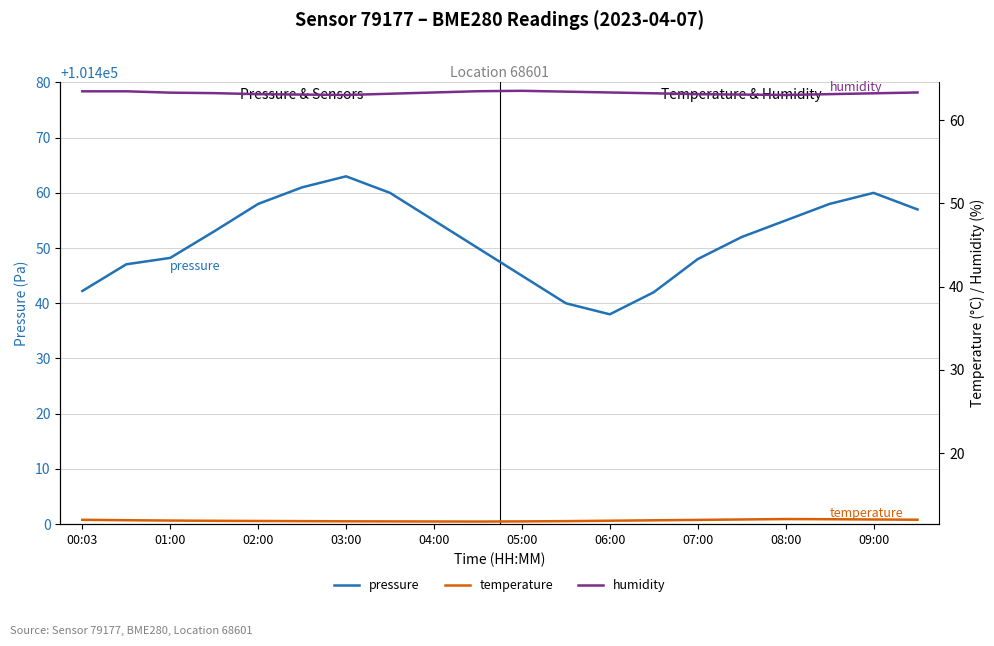

True or false: temperature and humidity intersect in this chart.

False